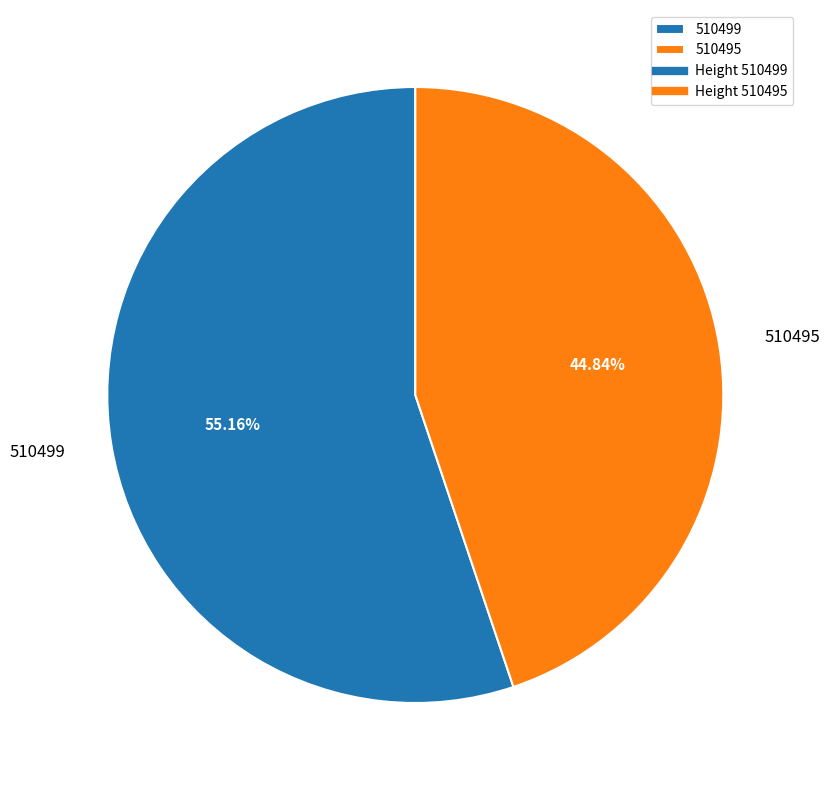

Rank the categories by value from highest to lowest.

510499, 510495